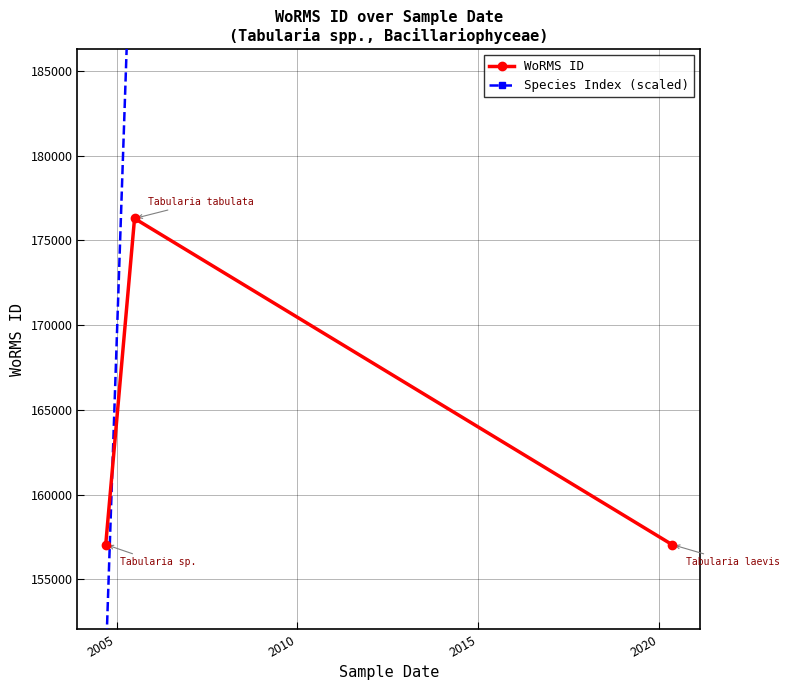

Rank the series by their average value, from highest to lowest.

Species Index (scaled), WoRMS ID